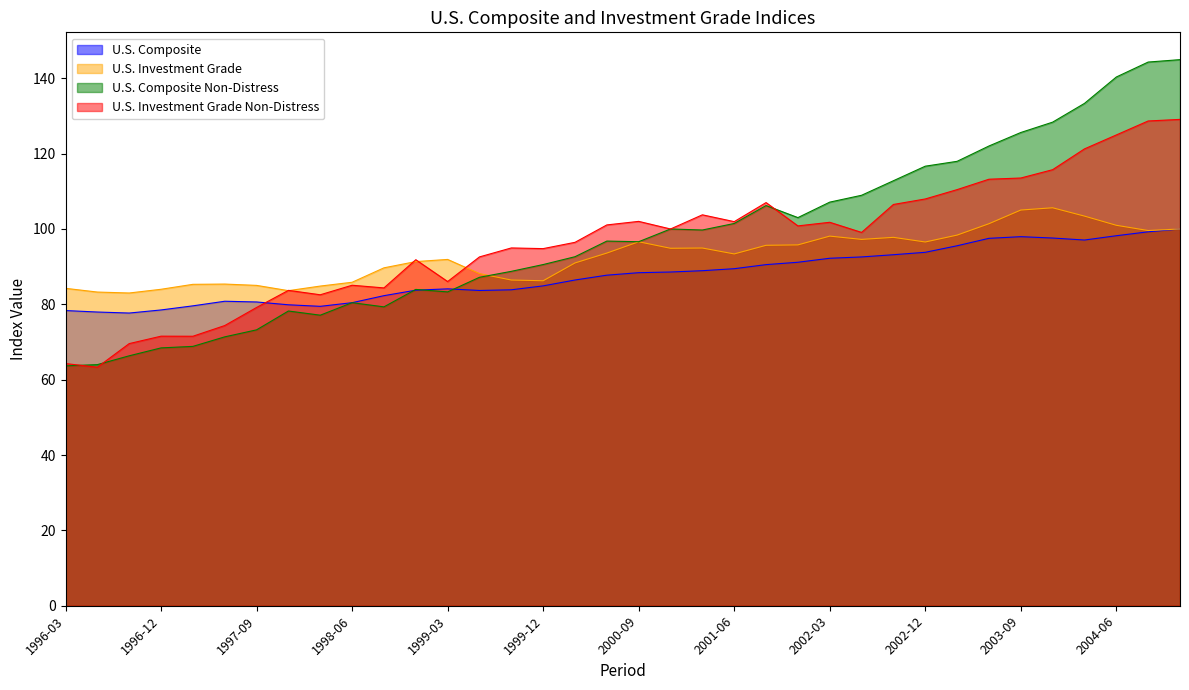

What are all the series names shown in the legend?

U.S. Composite, U.S. Investment Grade, U.S. Composite Non-Distress, U.S. Investment Grade Non-Distress